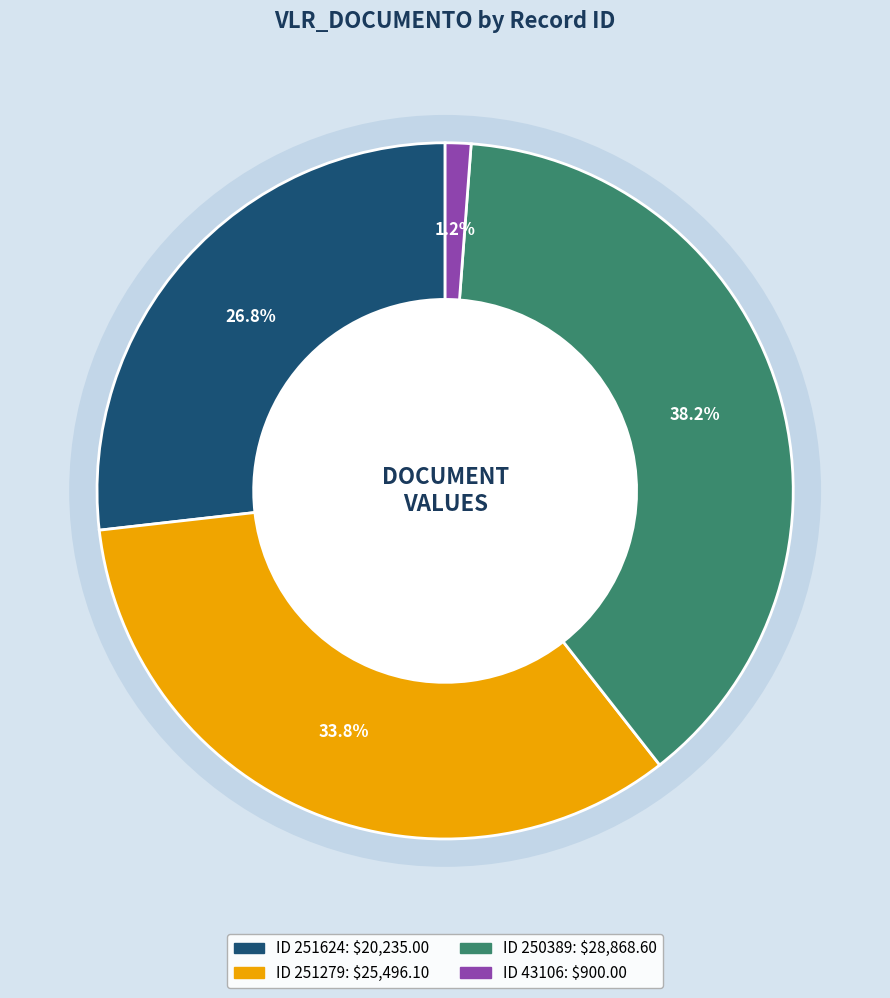

Rank the categories by value from lowest to highest.

43106, 251624, 251279, 250389